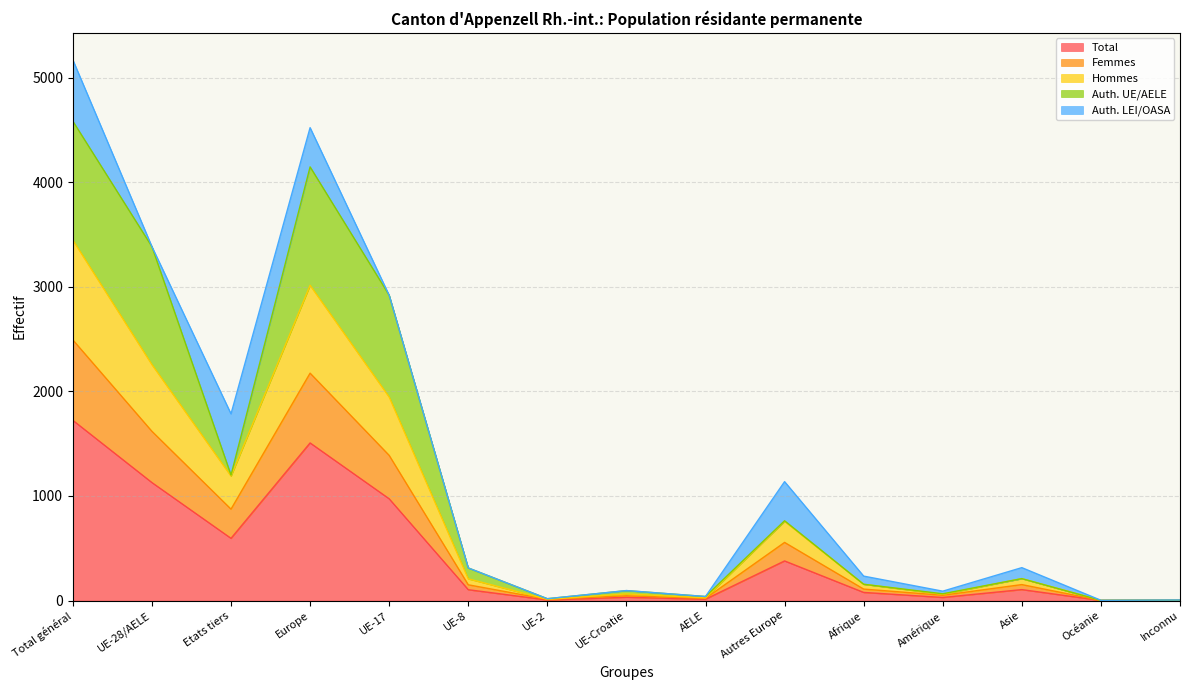

What is the minimum value shown in the chart?

1